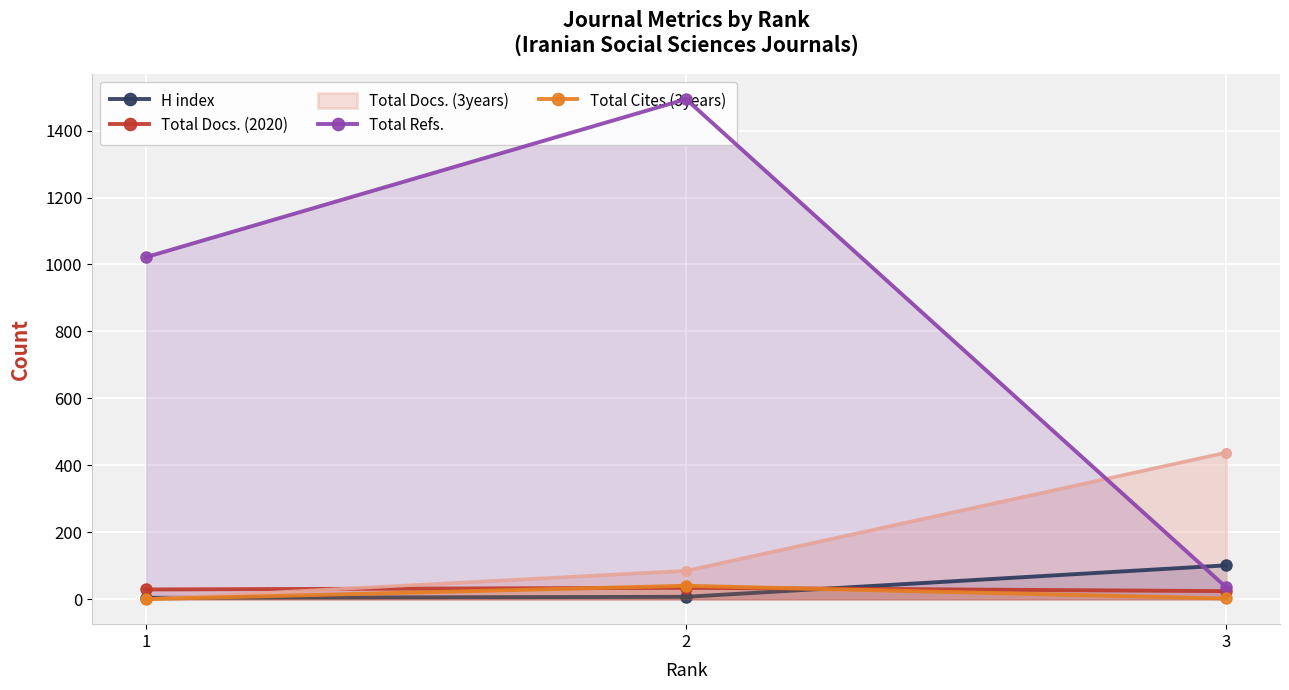

What is the highest value of the Total Docs. (2020) series?

34